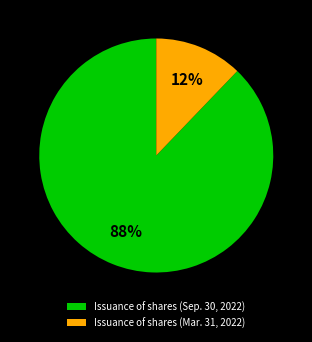

Does Issuance of shares (Sep. 30, 2022) account for over 50% of the chart?

Yes